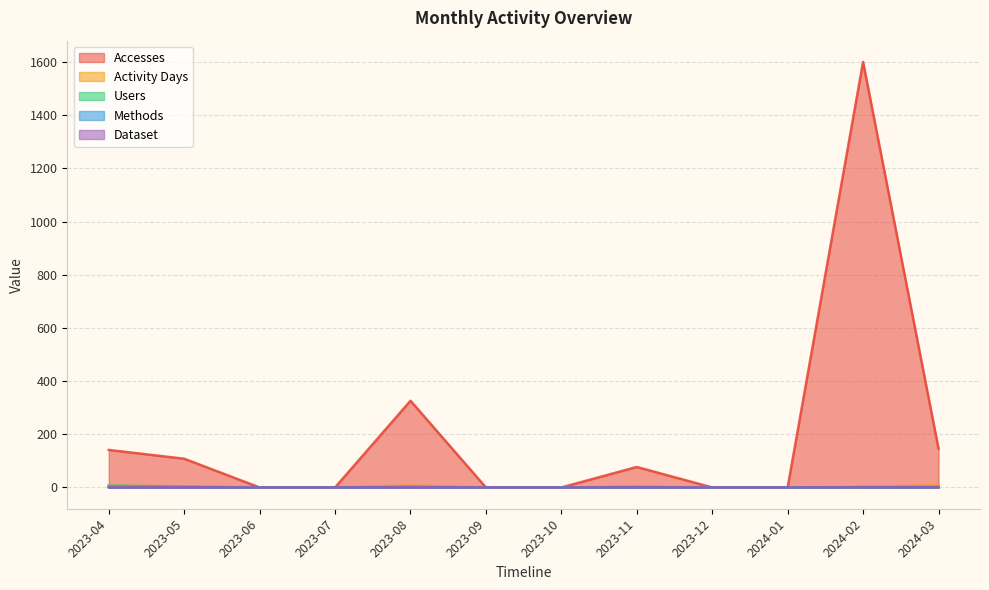

Reading right to left, what are all the values shown in this chart?

Accesses: 2024-03=146	2024-02=1600	2024-01=0	2023-12=0	2023-11=77	2023-10=0	2023-09=0	2023-08=326	2023-07=0	2023-06=0	2023-05=108	2023-04=141
Activity Days: 2024-03=8	2024-02=2	2024-01=0	2023-12=0	2023-11=3	2023-10=0	2023-09=0	2023-08=7	2023-07=0	2023-06=0	2023-05=4	2023-04=7
Users: 2024-03=1	2024-02=1	2024-01=0	2023-12=0	2023-11=2	2023-10=0	2023-09=0	2023-08=3	2023-07=0	2023-06=0	2023-05=3	2023-04=7
Methods: 2024-03=1	2024-02=1	2024-01=0	2023-12=0	2023-11=1	2023-10=0	2023-09=0	2023-08=1	2023-07=0	2023-06=0	2023-05=1	2023-04=1
Dataset: 2024-03=1	2024-02=1	2024-01=0	2023-12=0	2023-11=1	2023-10=0	2023-09=0	2023-08=1	2023-07=0	2023-06=0	2023-05=1	2023-04=1